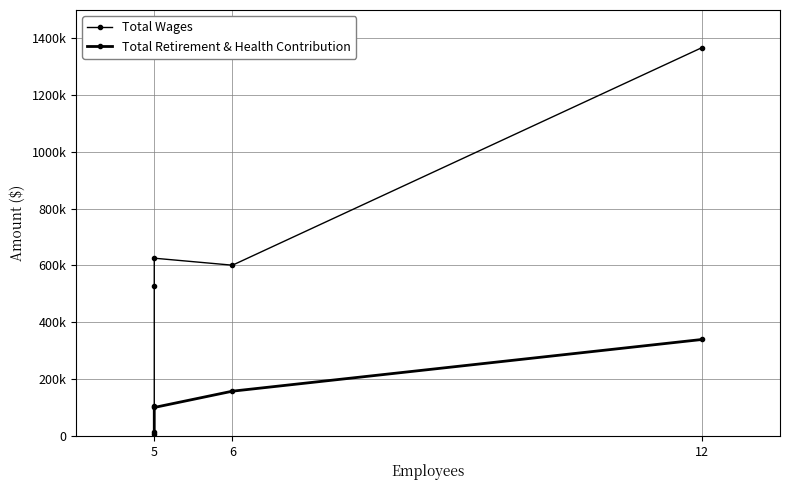

Is it true that Total Wages equals 931995 at 5?

False